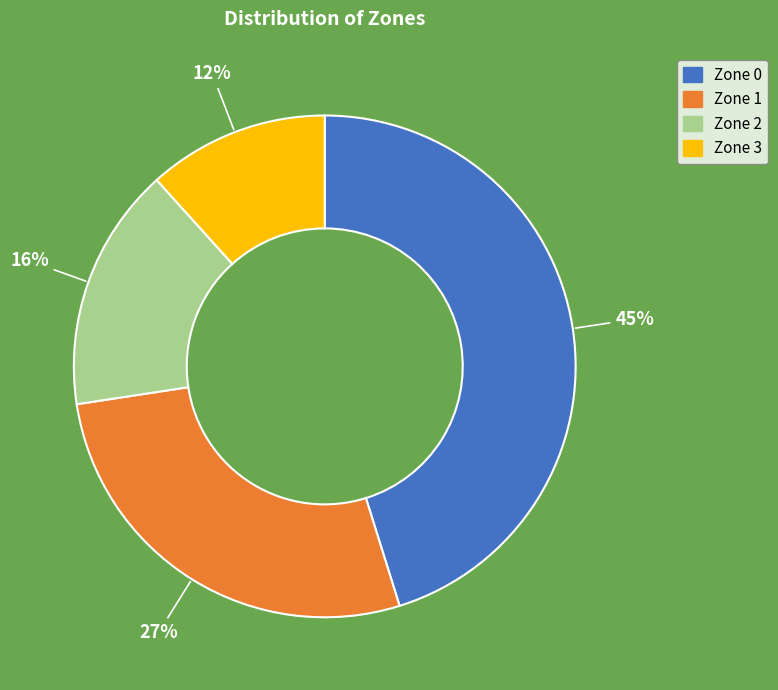

To the nearest percent, what percentage of the pie is Zone 1?

27%